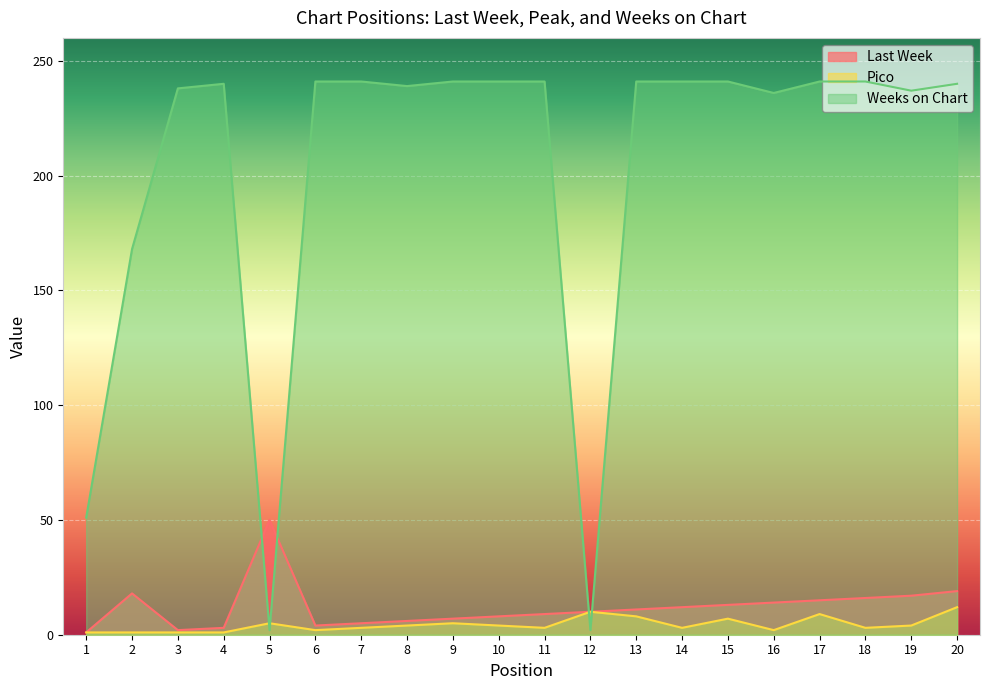

True or false: Pico has more than 2 interior local peaks.

True